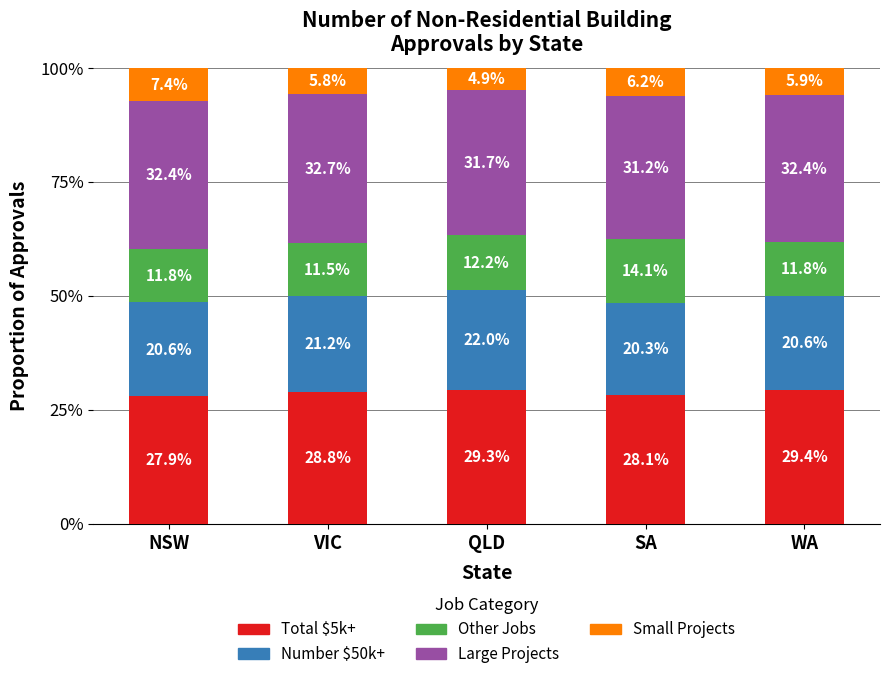

What is the lowest value of the Total $5k+ series?

27.9